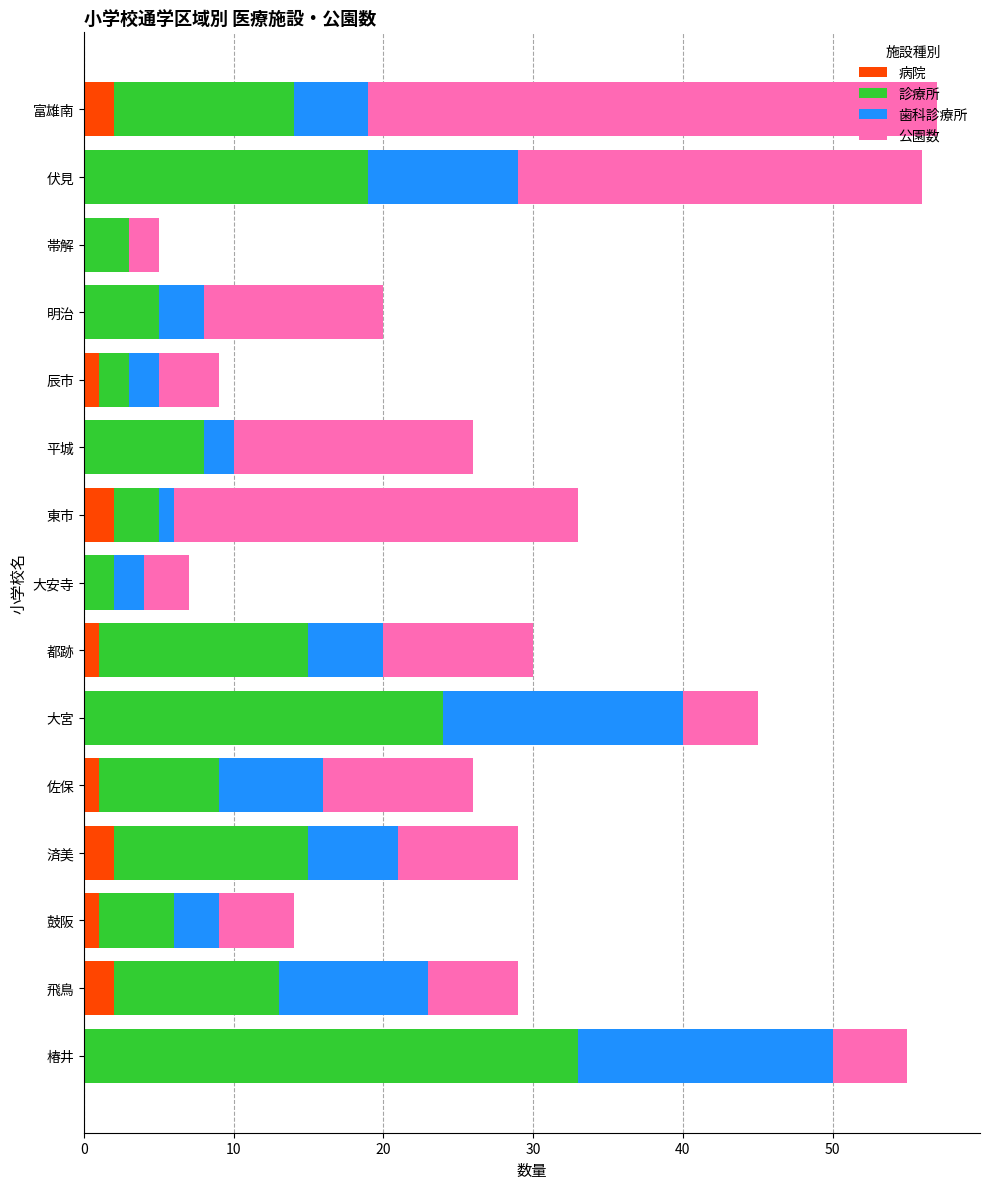

What is the total value across all series at 平城?

26